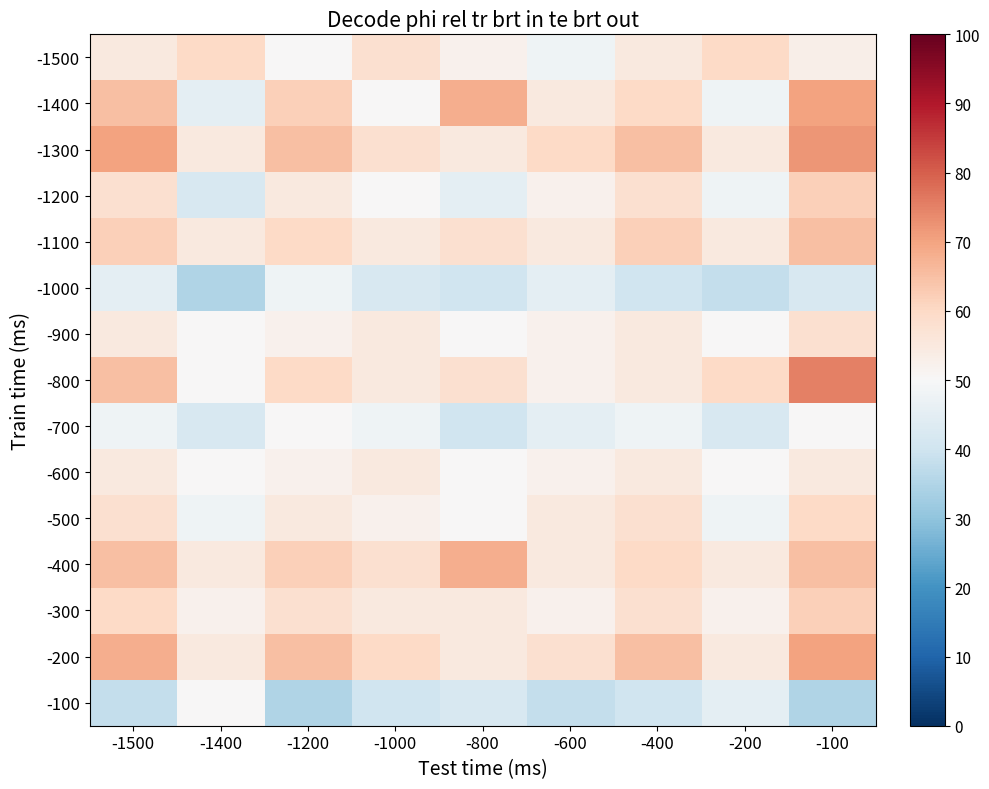

Which has a higher value, -200 or -600?

-200